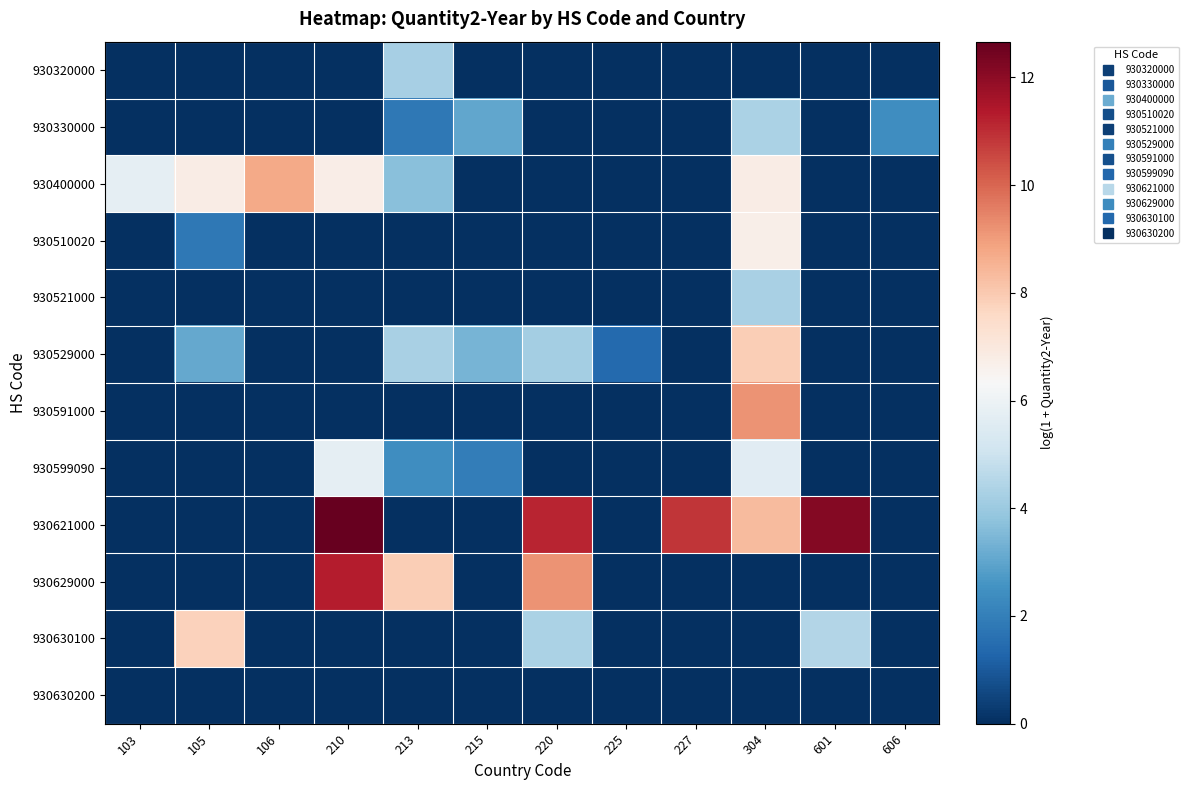

Between 106 and 215, which series saw the biggest shift?

930400000